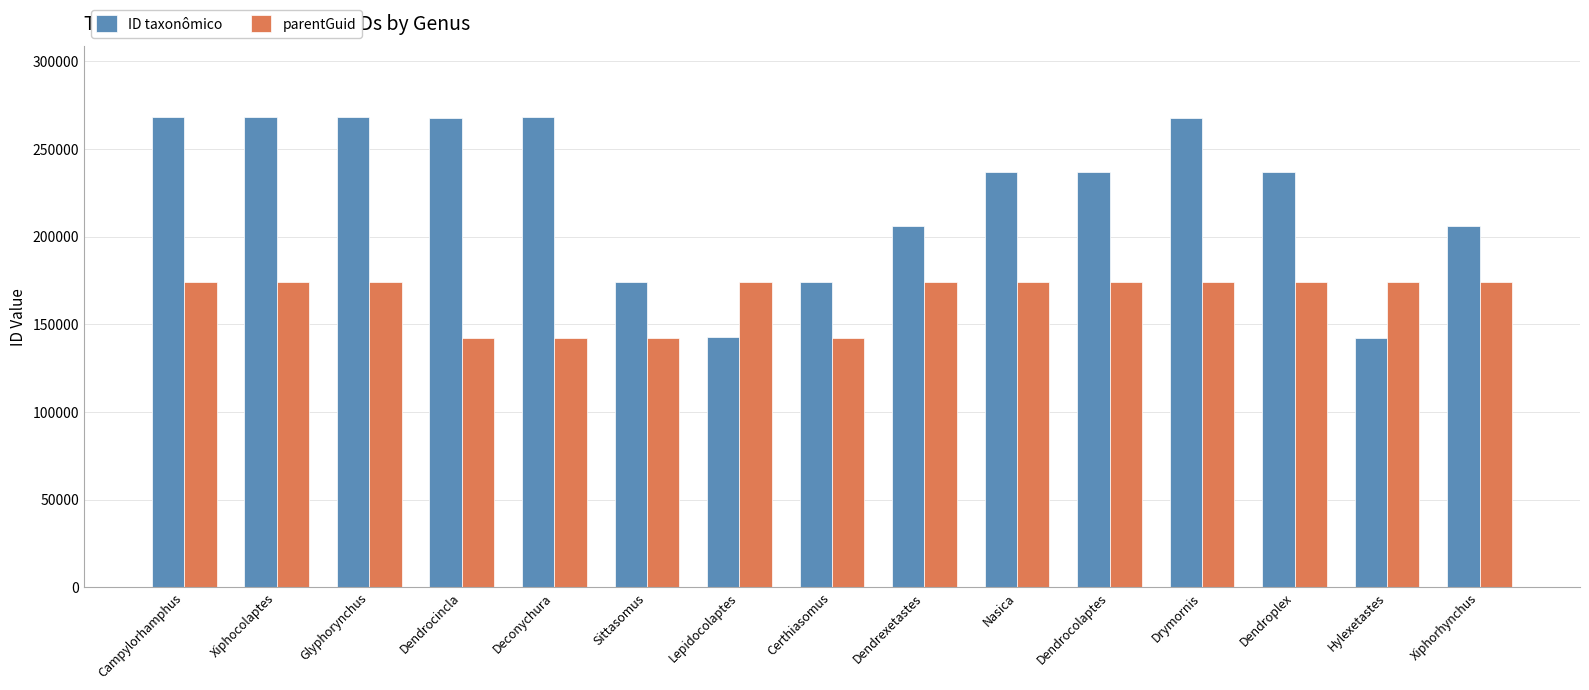

What is the difference between the second highest and second lowest values in the parentGuid series?

31623